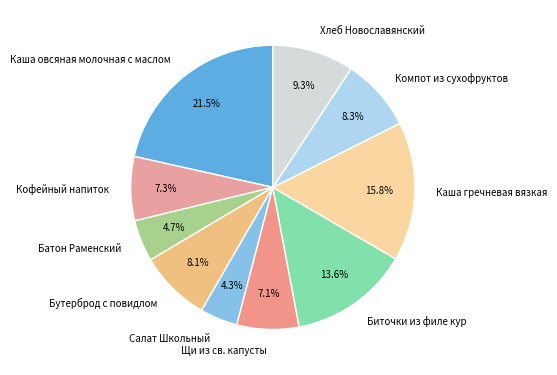

Does any single category account for the majority?

No